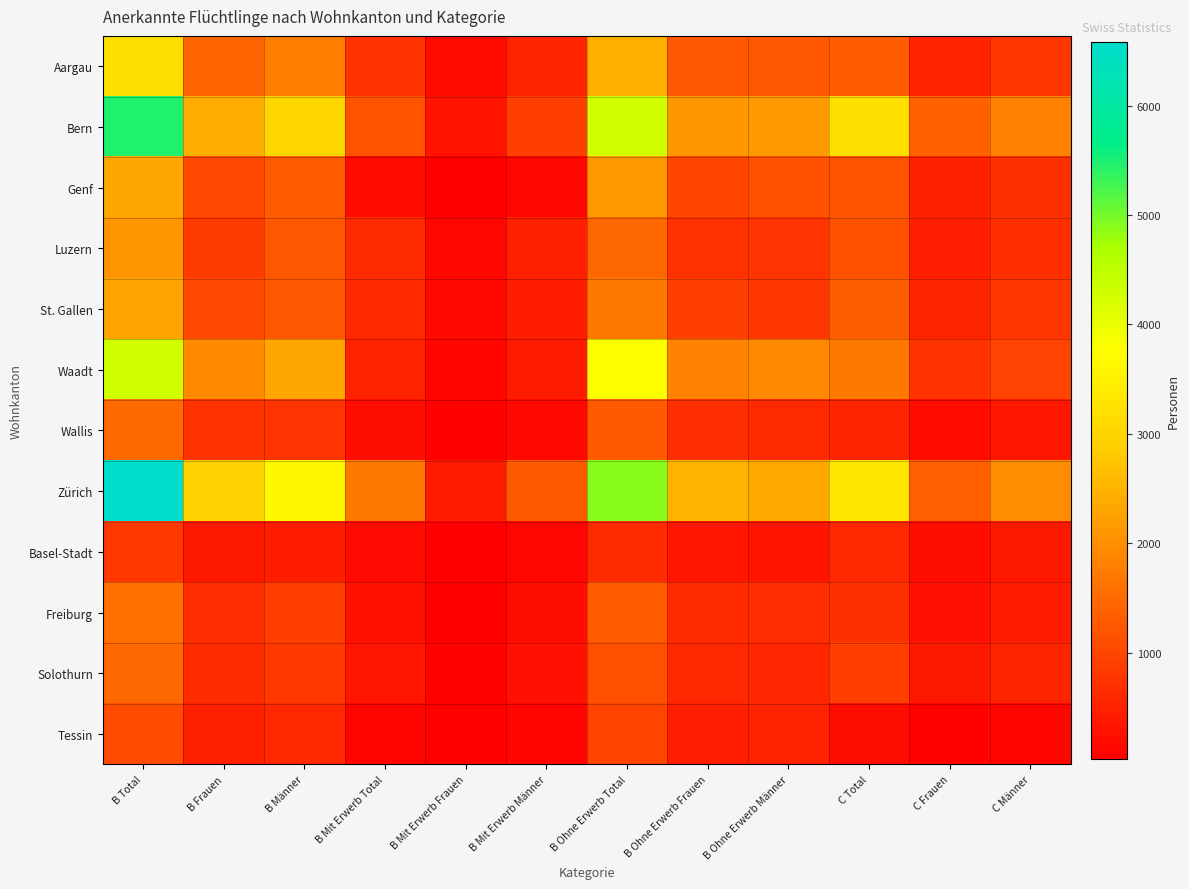

What is the total value across all series at C Männer?

9524